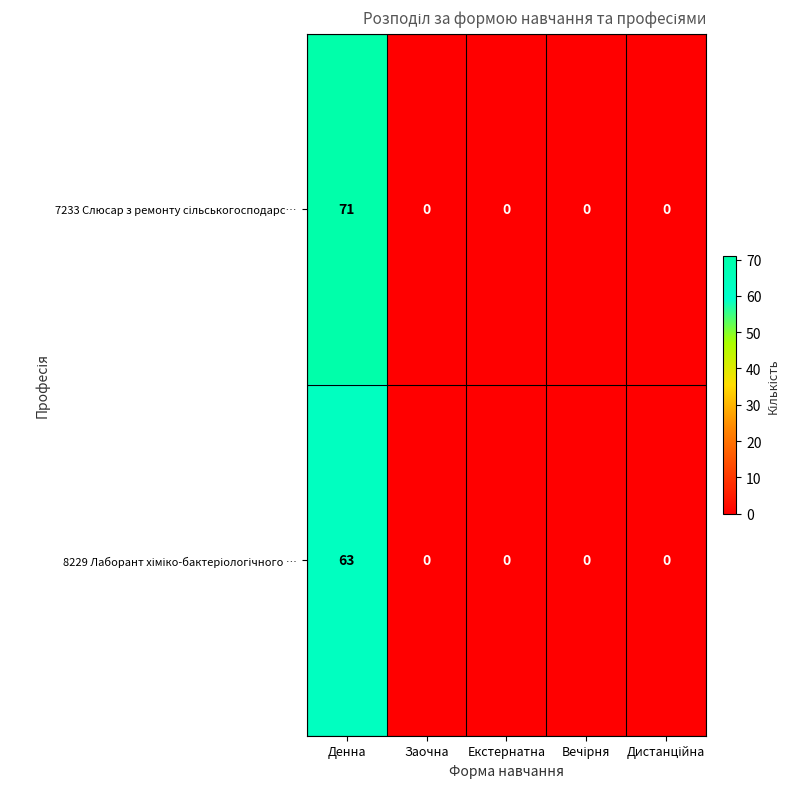

At which category is the sum across all series the highest?

Денна